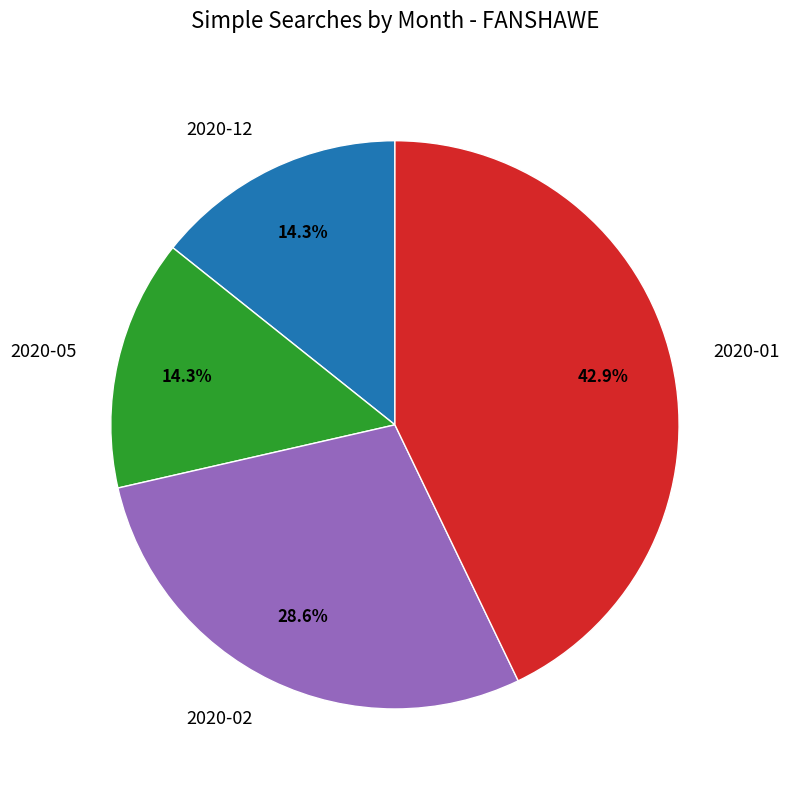

What is the ratio of the value at 2020-01 to the value at 2020-12?

3.0